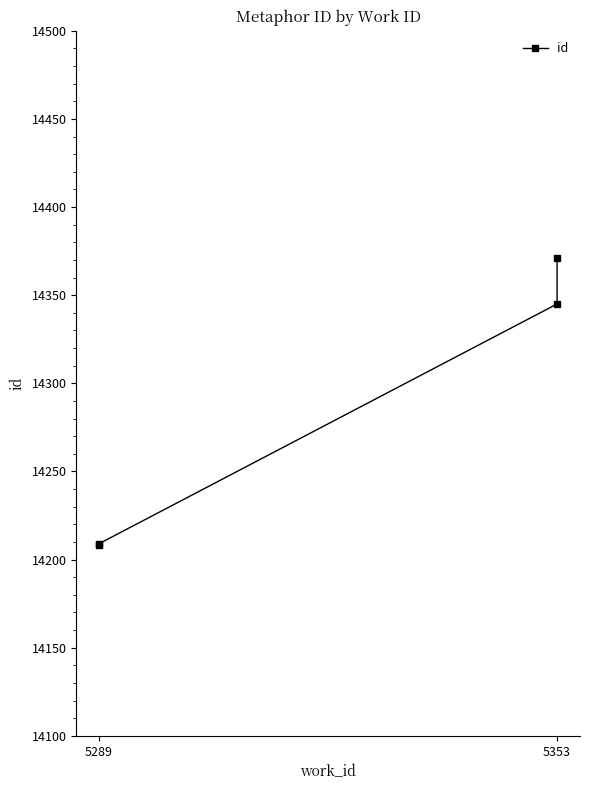

Which has a higher value, 5289 or 5289?

5289